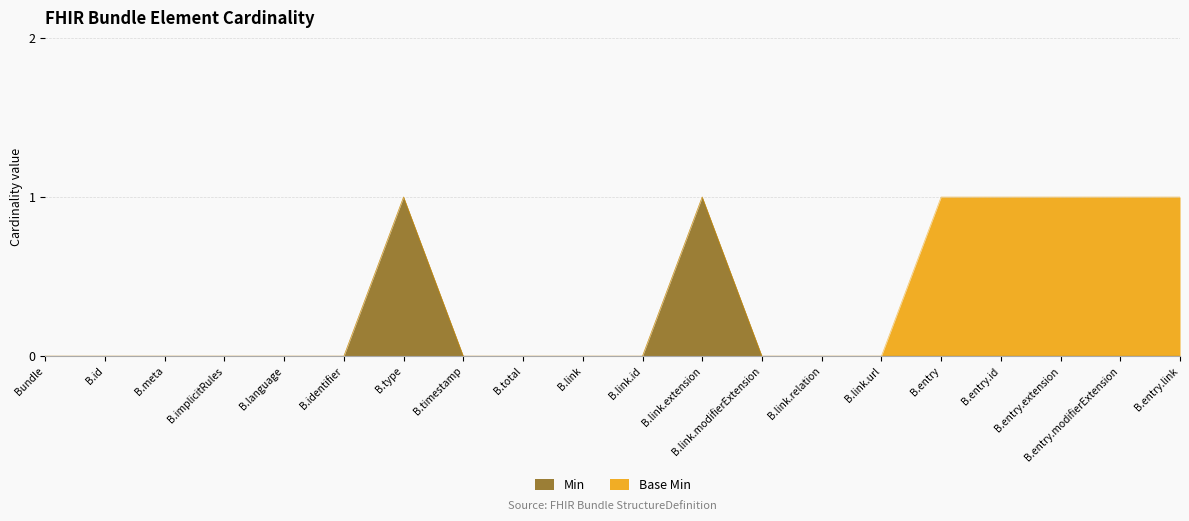

The value of Min at B.type is 0. True or false?

False